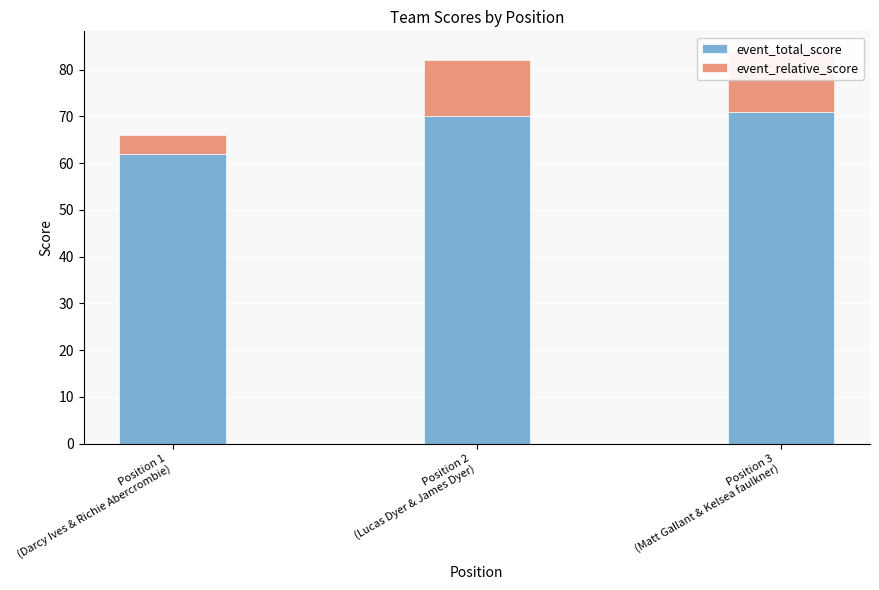

What are all the series names shown in the legend?

event_total_score, event_relative_score